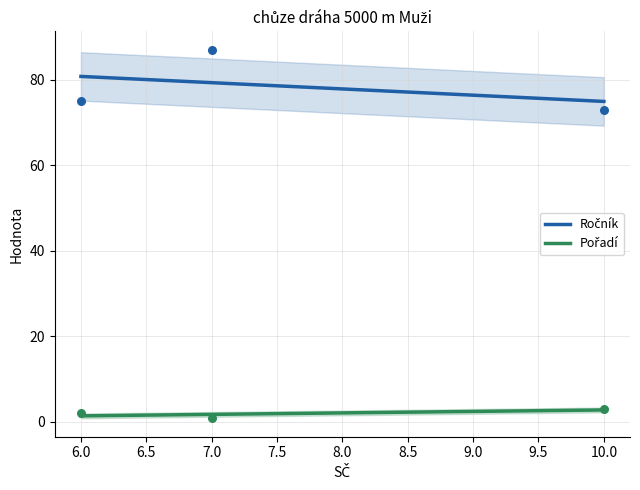

Which series has the largest total across all categories?

Ročník